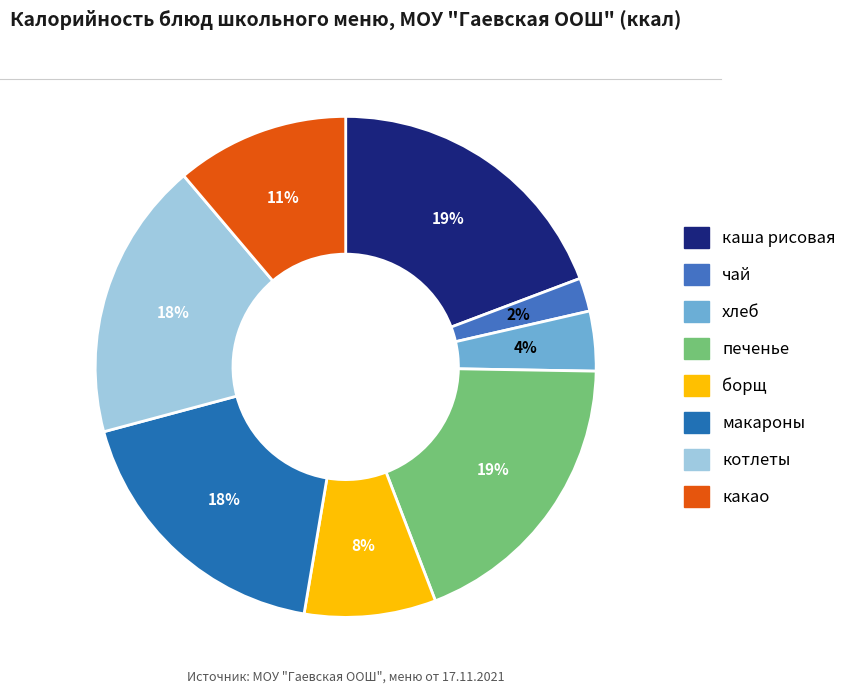

Between котлеты and хлеб, which is larger?

котлеты